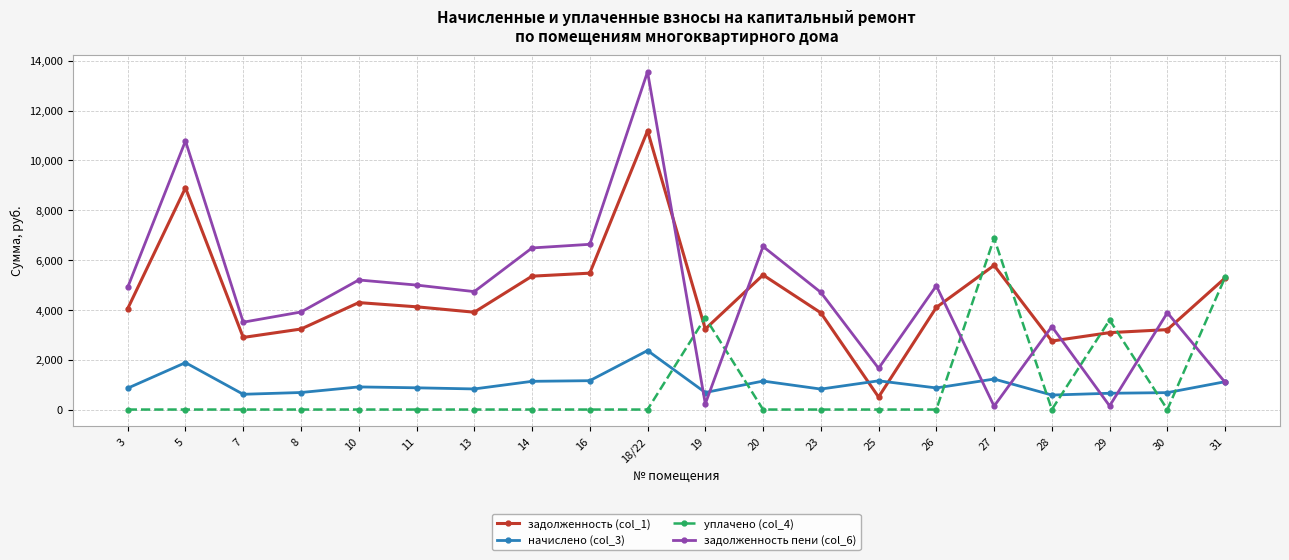

The уплачено (col_4) series shows 0.0 at 30. True or false?

True